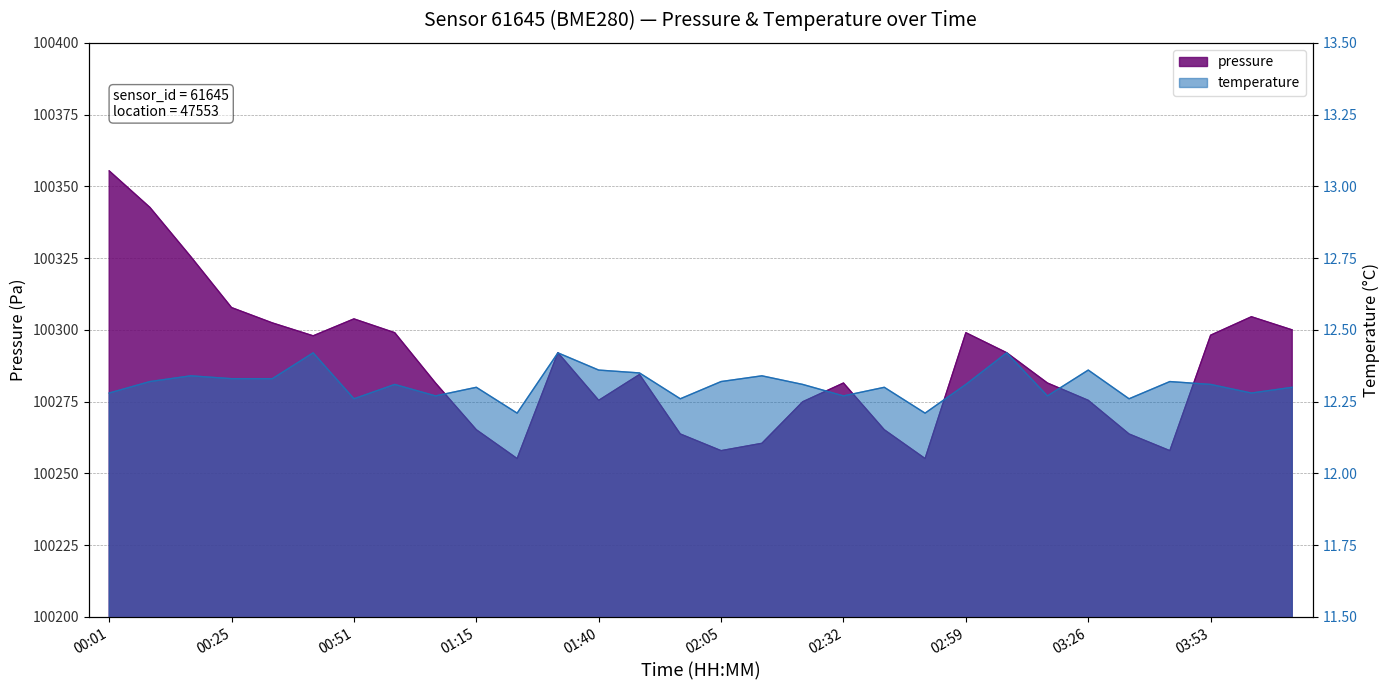

Reading left to right, transcribe all the data shown in this chart.

pressure: 100355.4	100342.7	100325.5	100307.8	100302.4	100297.9	100303.8	100299.0	100281.5	100265.2	100255.2	100292.1	100275.5	100284.5	100263.8	100257.9	100260.5	100275.0	100281.5	100265.2	100255.2	100299.0	100292.1	100281.5	100275.5	100263.8	100257.9	100298.2	100304.6	100300.0
temperature: 12.3	12.3	12.3	12.3	12.3	12.4	12.3	12.3	12.3	12.3	12.2	12.4	12.4	12.3	12.3	12.3	12.3	12.3	12.3	12.3	12.2	12.3	12.4	12.3	12.4	12.3	12.3	12.3	12.3	12.3